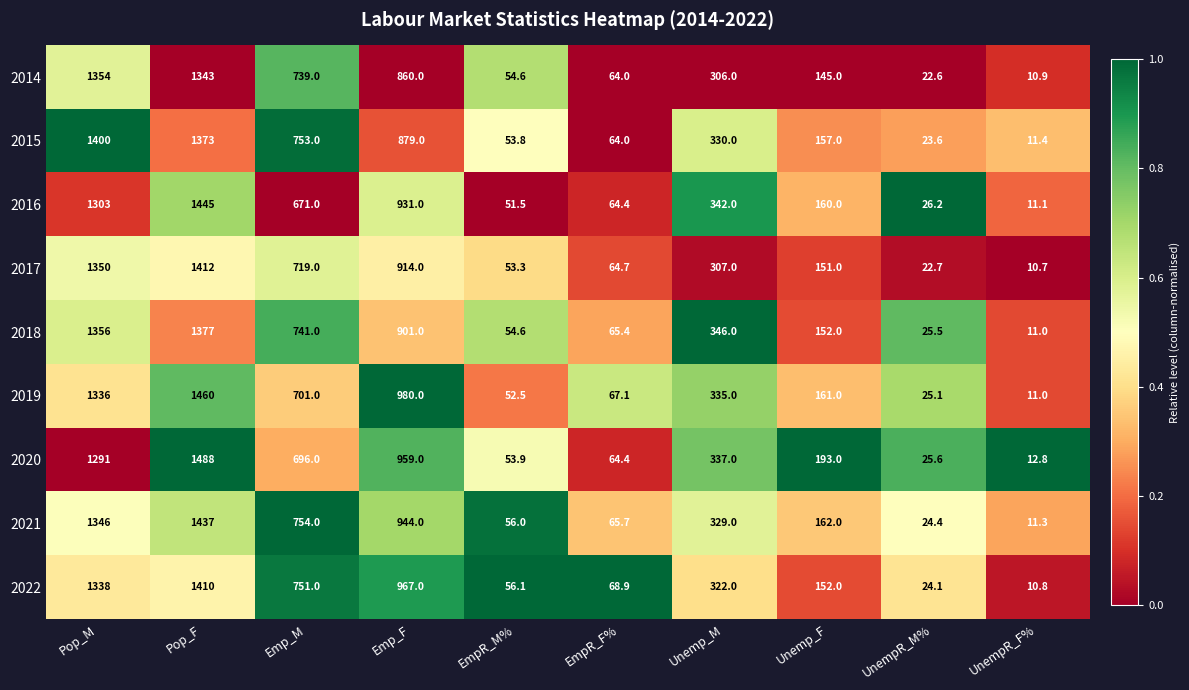

Which series has the widest spread of values?

2020